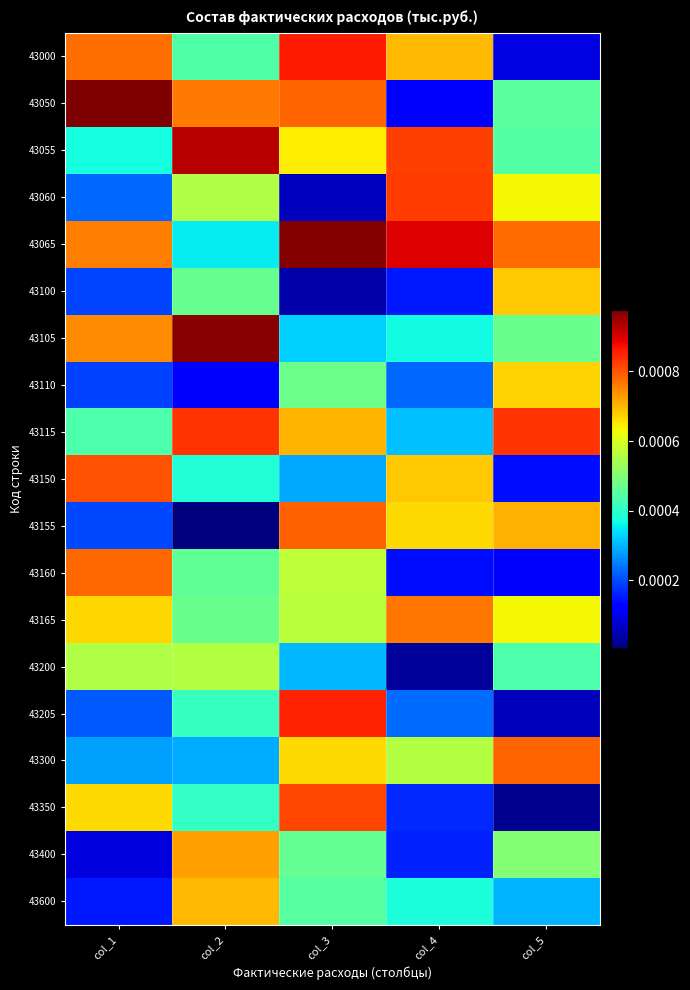

List the series in order of their peak value, highest first.

43050, 43065, 43105, 43055, 43000, 43205, 43115, 43060, 43350, 43150, 43155, 43300, 43160, 43165, 43400, 43600, 43100, 43110, 43200